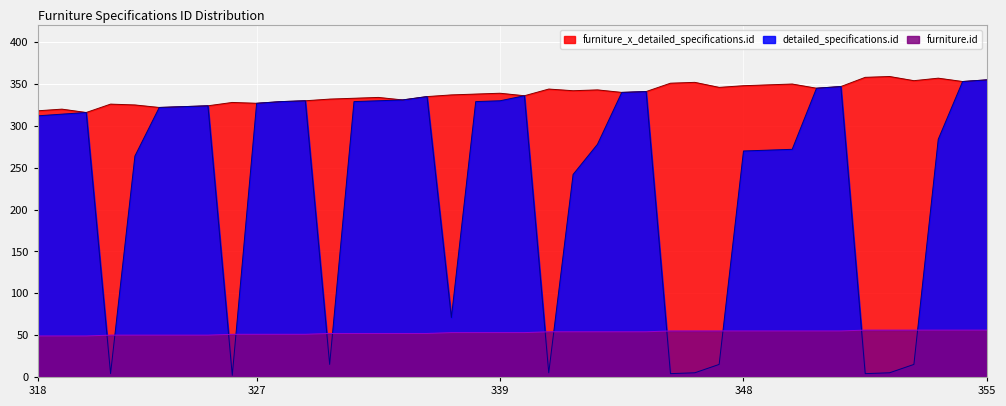

At how many categories does at least one series exceed 174?

40